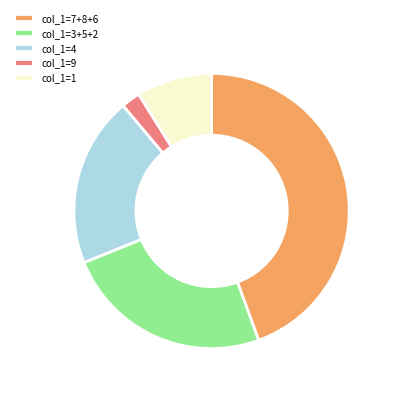

Approximately how many times larger is the value at col_1=4 compared to col_1=9?

9.0